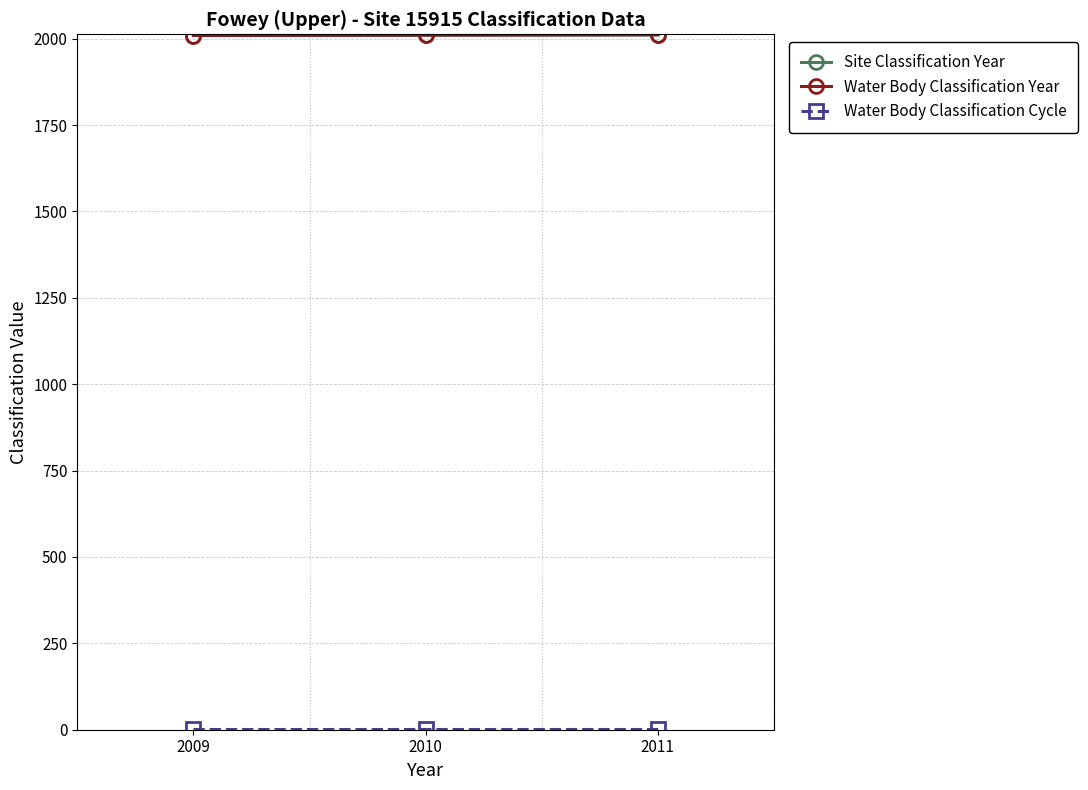

Which series has the widest spread of values?

Site Classification Year